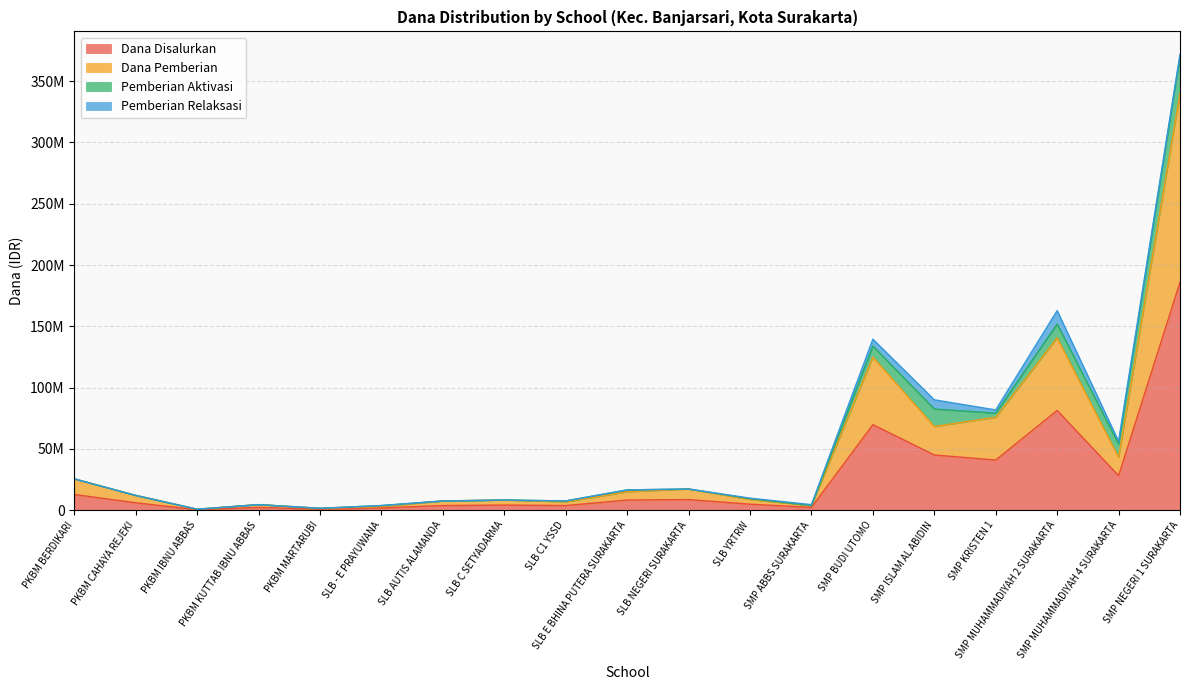

What is the label of the 14th point from the left?

SMP BUDI UTOMO